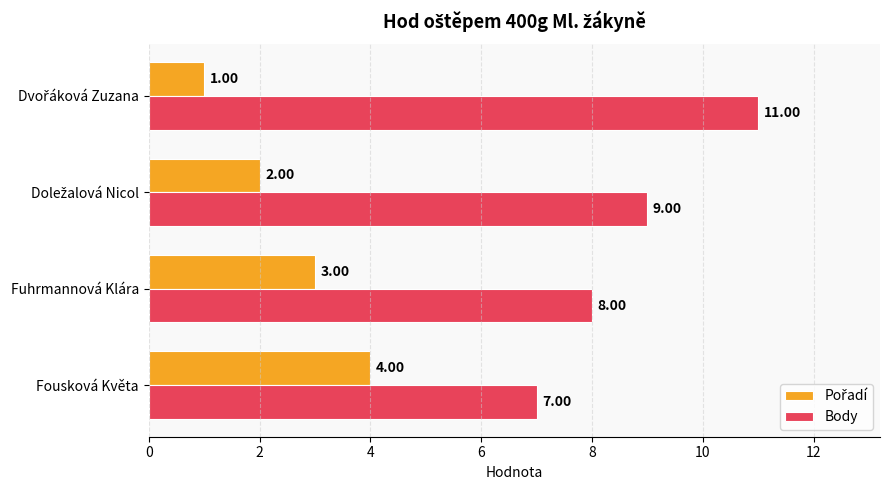

What is the average value of the Body series?

9